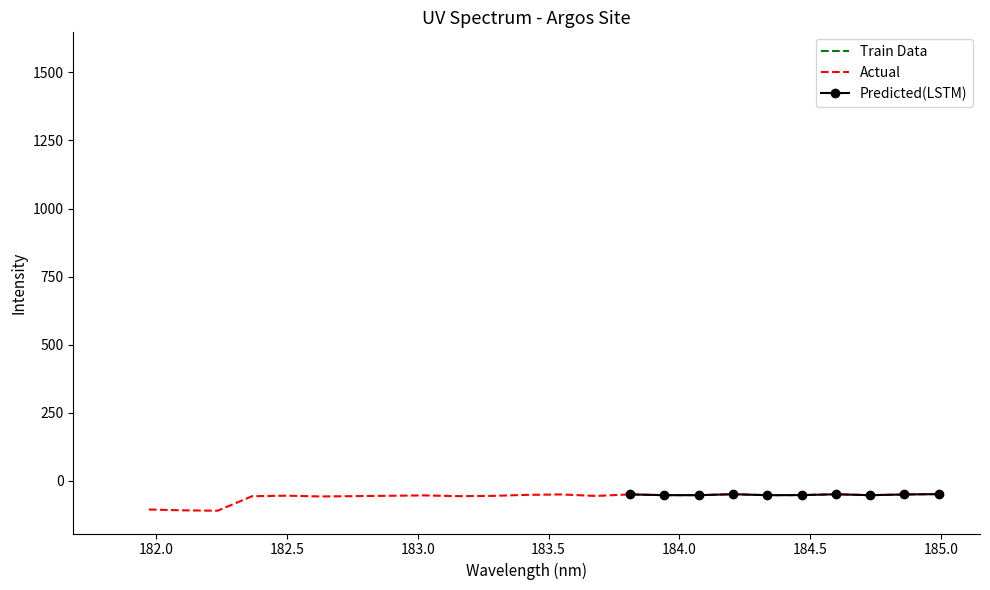

At which category does the chart reach its minimum across all series?

182.2359681898